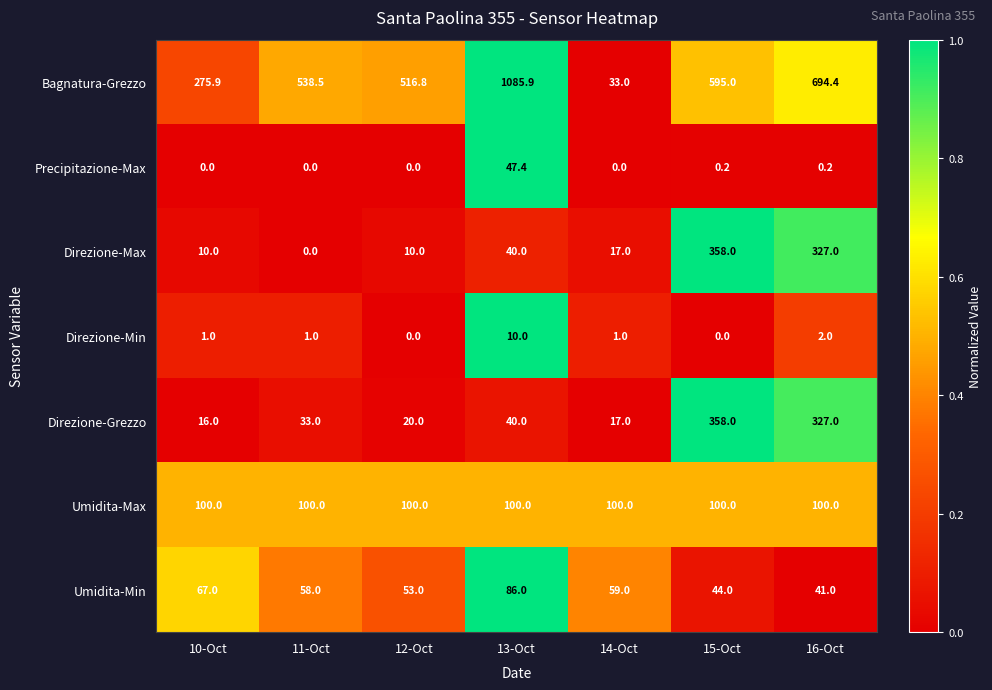

True or false: Direzione-Min has a value of 2.0 at 16-Oct.

True